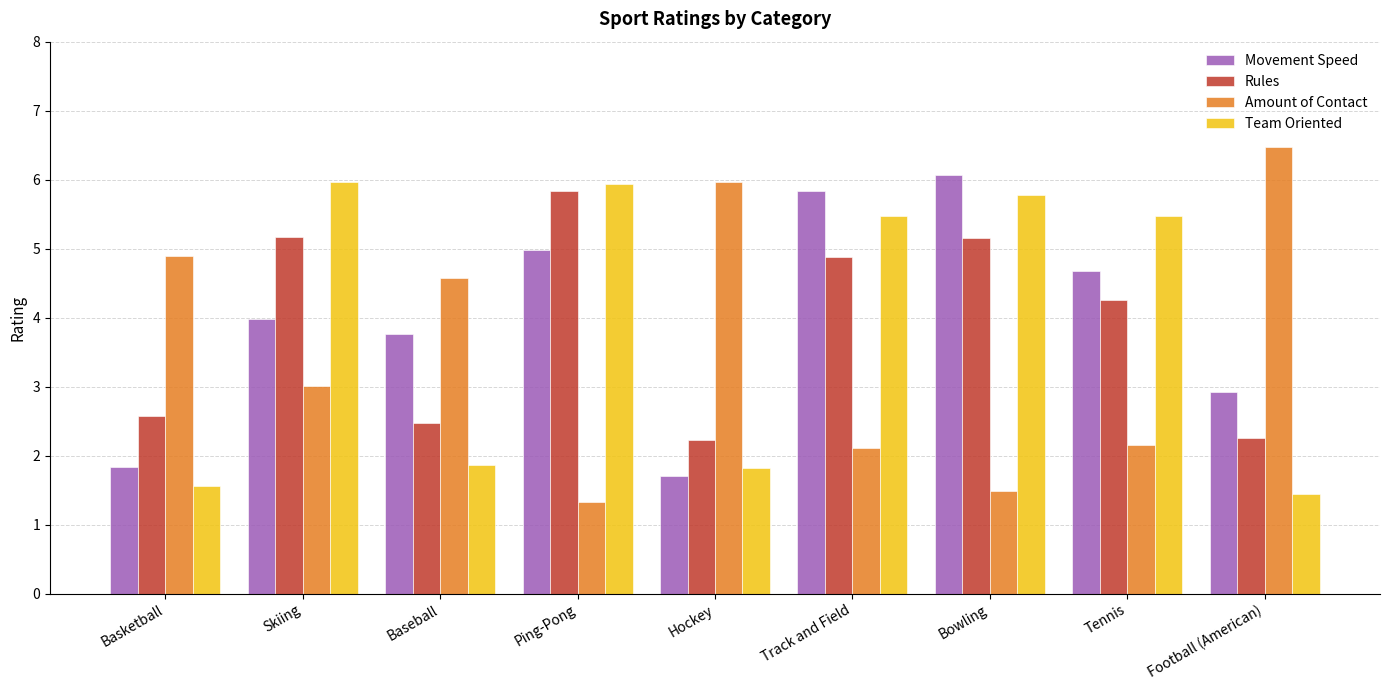

Are the bars horizontal?

No